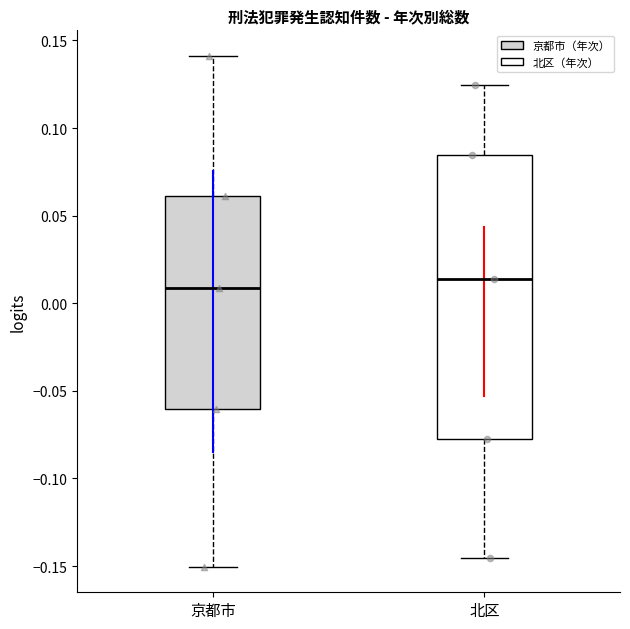

Where does the median line of the box for 北区 sit on the y-axis? The values are not printed on the chart, so give them approximately, as read against the axis.

0.015